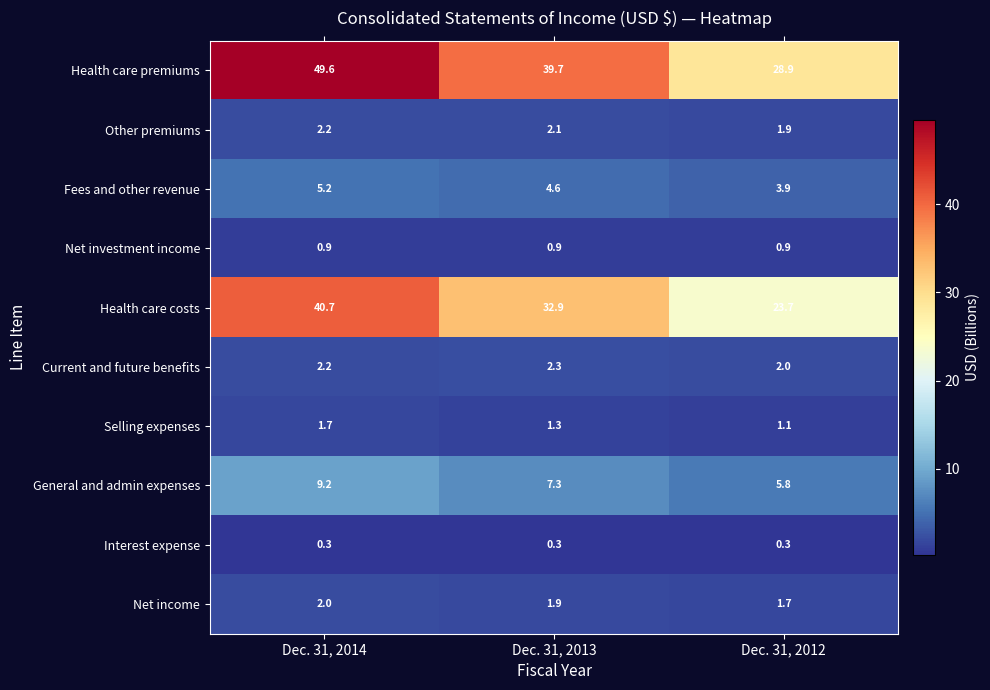

Reading left to right, list all the values displayed in this chart.

Health care premiums: 49.6	39.7	28.9
Other premiums: 2.2	2.1	1.9
Fees and other revenue: 5.2	4.6	3.9
Net investment income: 0.9	0.9	0.9
Health care costs: 40.7	32.9	23.7
Current and future benefits: 2.2	2.3	2.0
Selling expenses: 1.7	1.3	1.1
General and admin expenses: 9.2	7.3	5.8
Interest expense: 0.3	0.3	0.3
Net income: 2.0	1.9	1.7